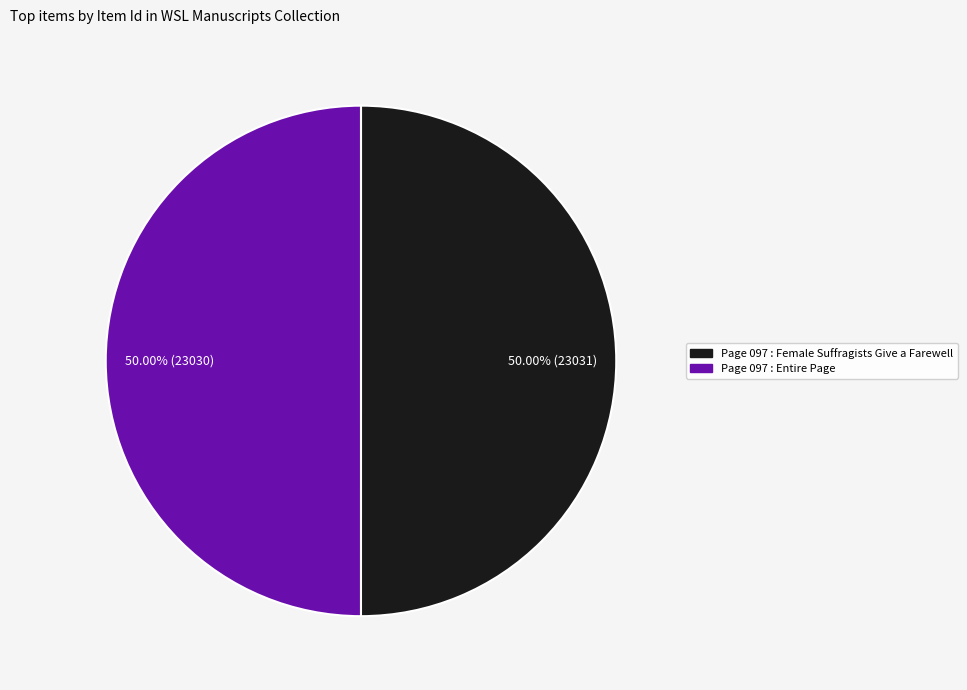

Do Page 097 : Entire Page and Page 097 : Female Suffragists Give a Farewell together represent more than half of the pie?

Yes